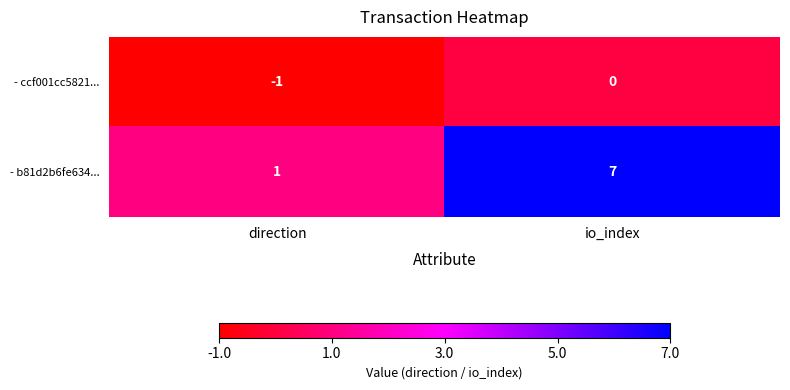

Which series has the widest spread of values?

- b81d2b6fe634...